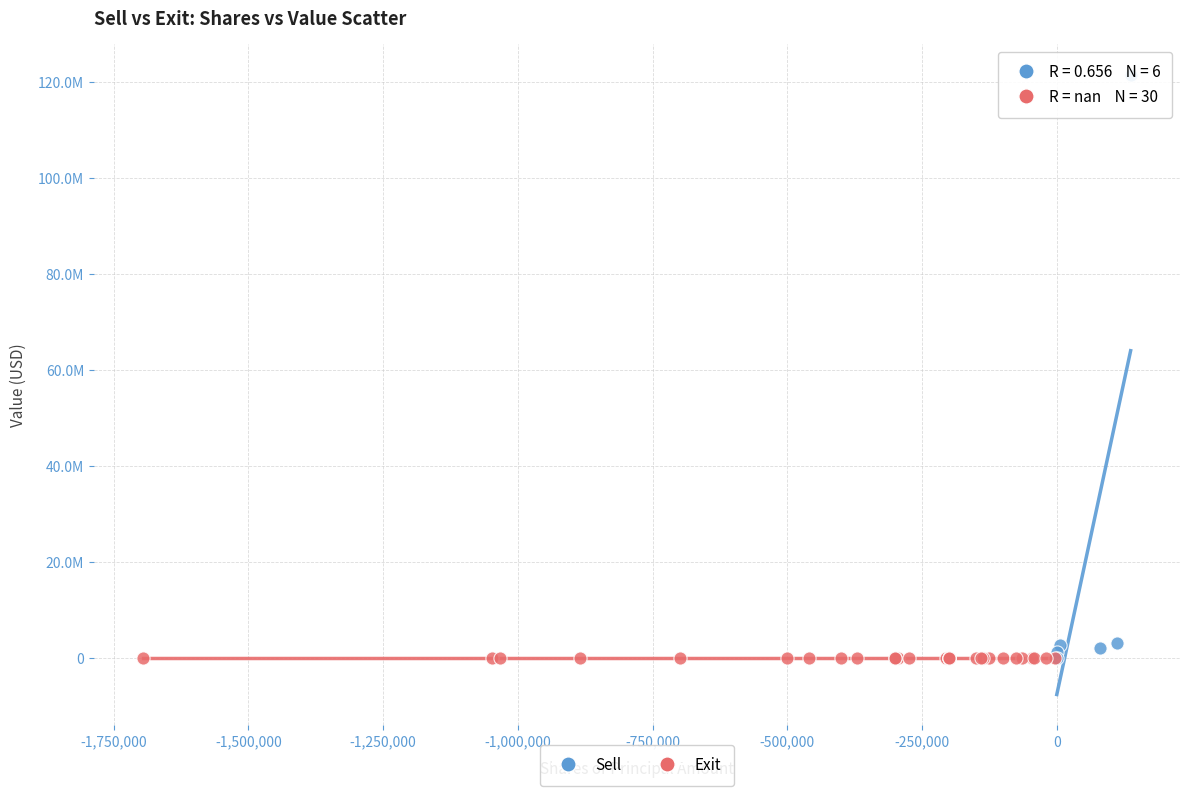

What are all the series names shown in the legend?

Sell, Exit